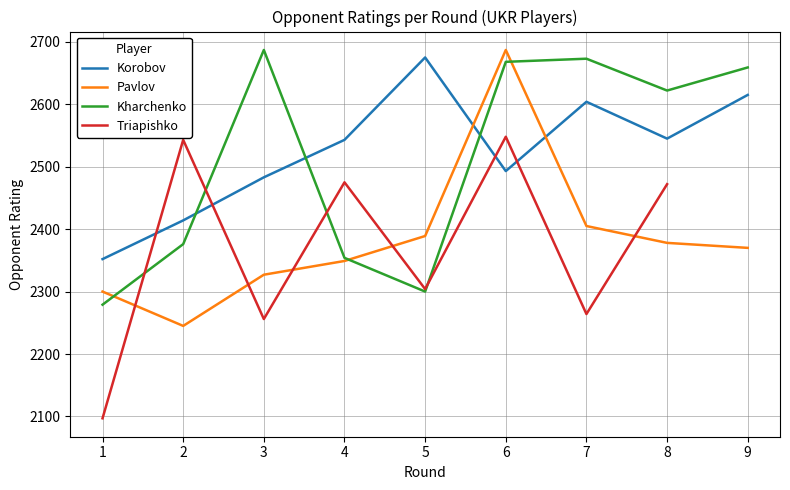

How many lines are shown in the chart?

4